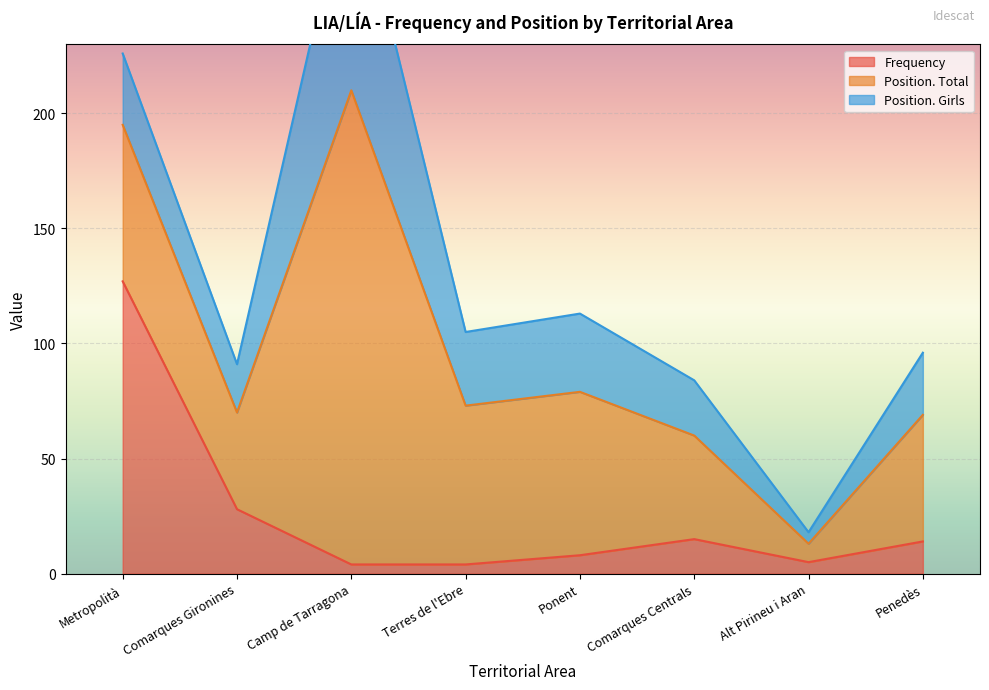

At which label does Position. Girls first exceed 31?

Camp de Tarragona